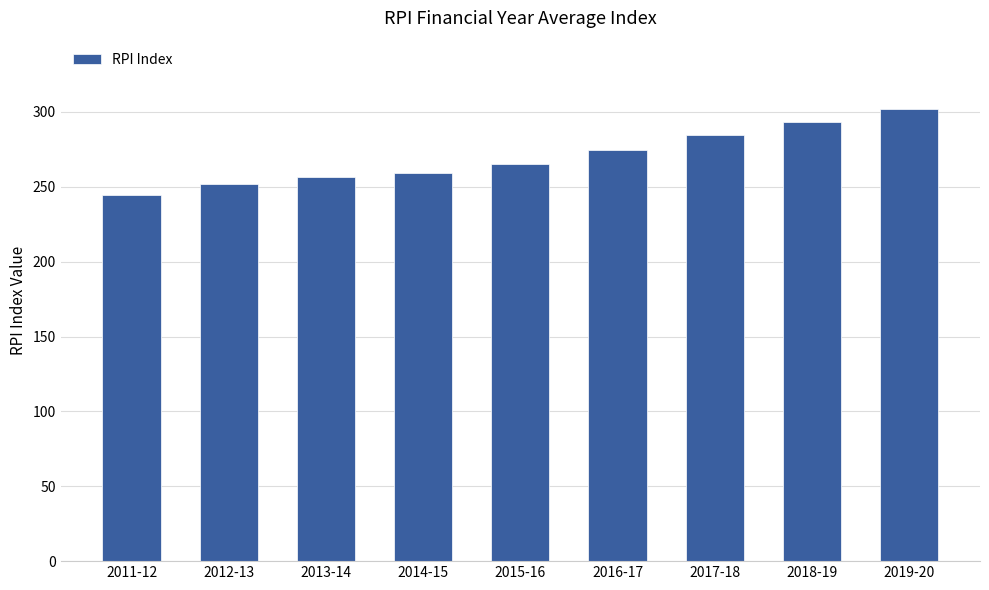

Which label corresponds to the smallest value in the chart?

2011-12